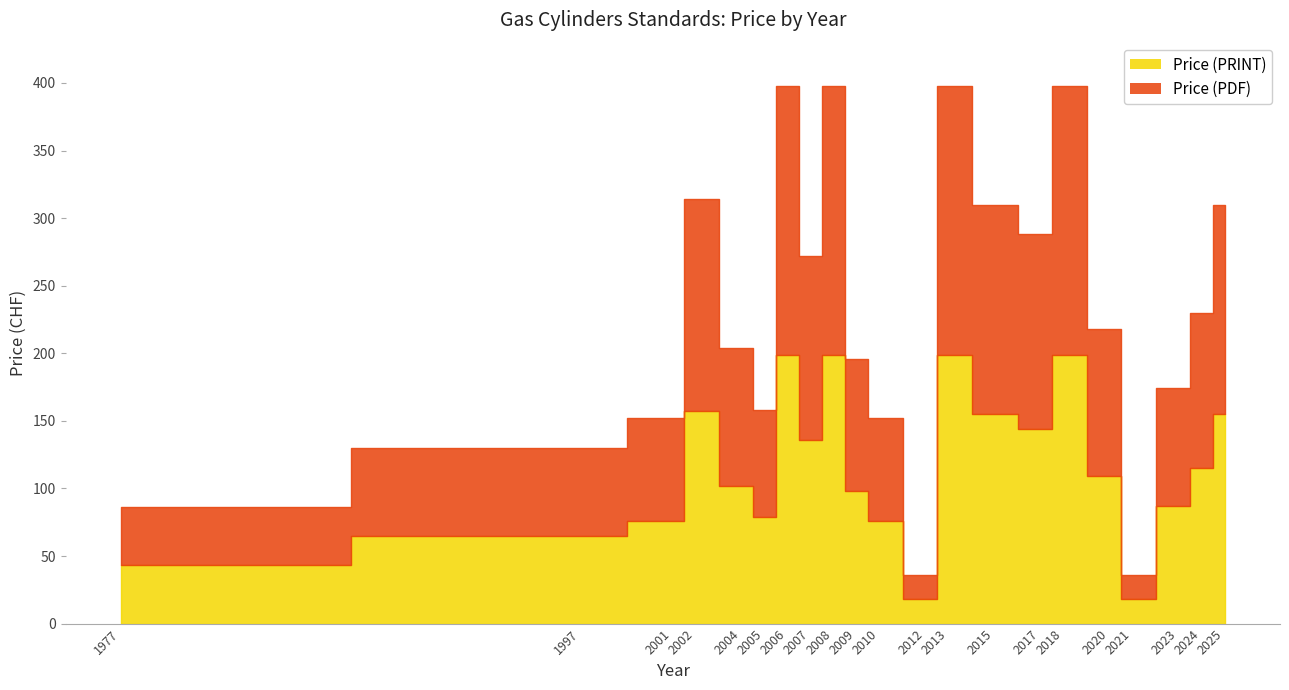

Rank the series by their average value, from highest to lowest.

Price (PRINT), Price (PDF)